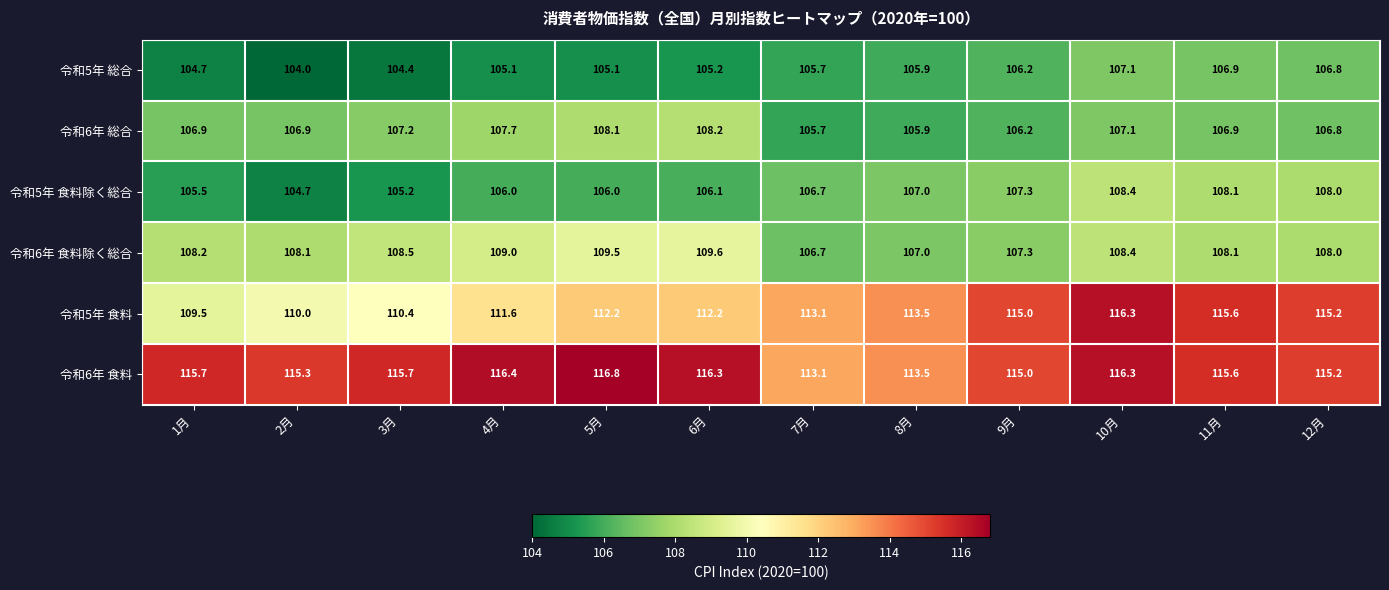

Where does the 令和6年 総合 series first go above 106?

1月